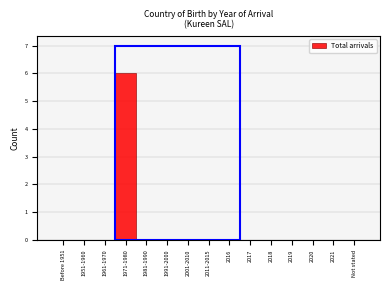

Reading left to right, transcribe all the data shown in this chart.

Before 1951=0	1951-1960=0	1961-1970=0	1971-1980=6	1981-1990=0	1991-2000=0	2001-2010=0	2011-2015=0	2016=0	2017=0	2018=0	2019=0	2020=0	2021=0	Not stated=0